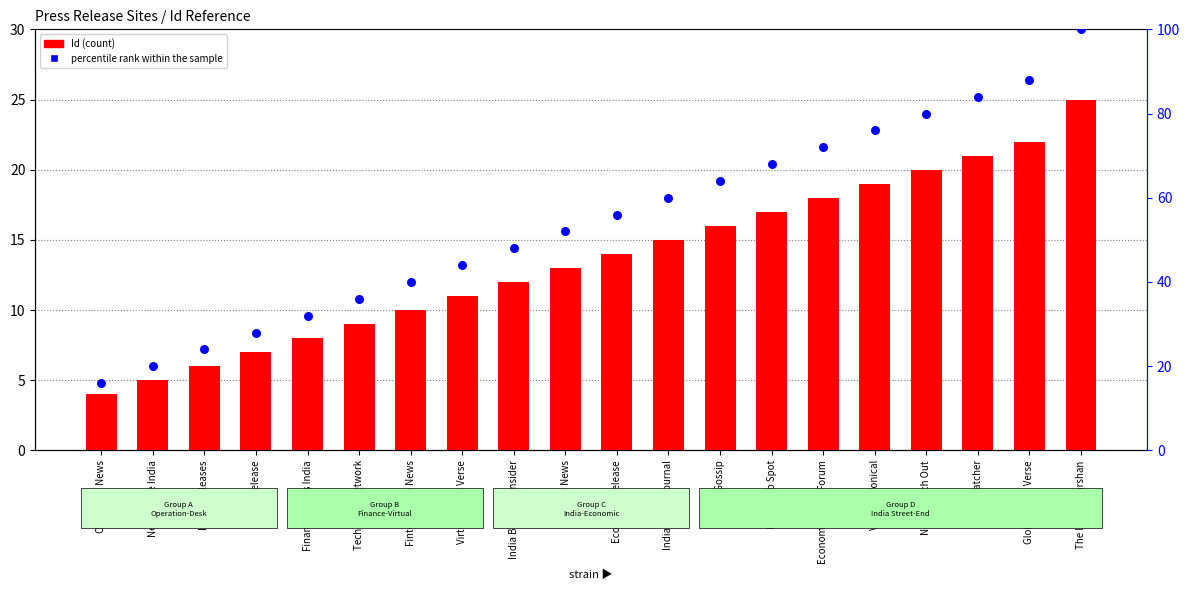

Which series has the largest Y range (max minus min)?

percentile rank within the sample